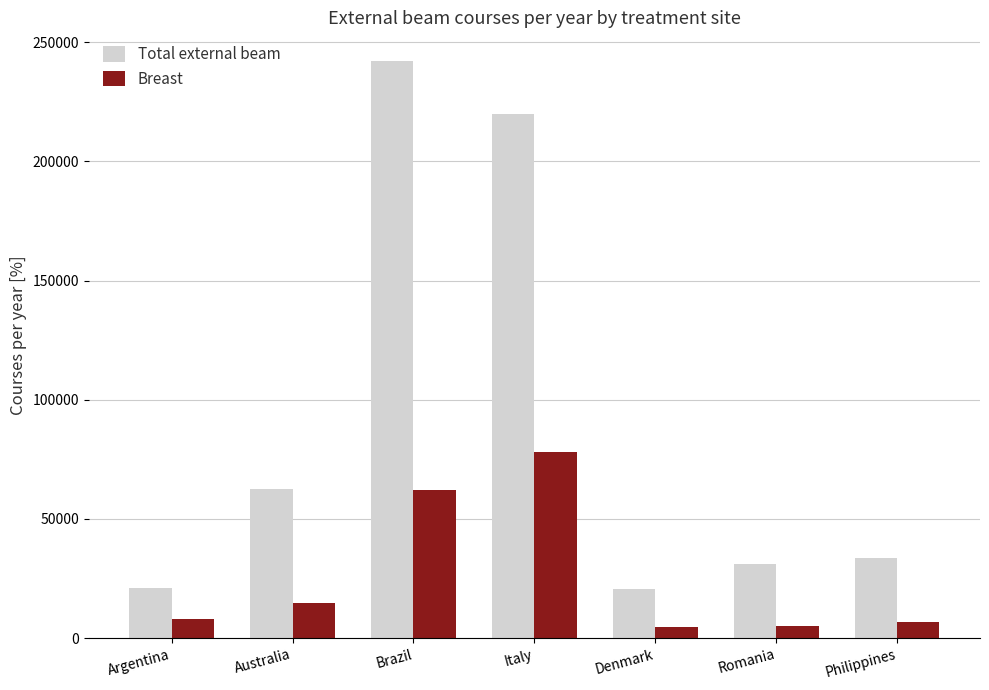

What is the sum of the Breast values at Romania and Denmark?

10042